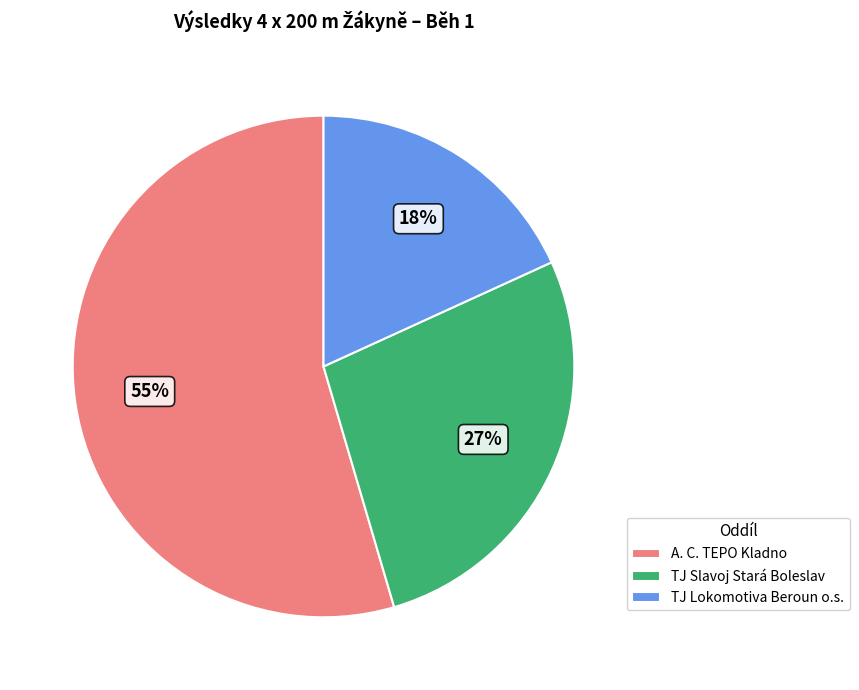

How many segments does this pie chart have?

3